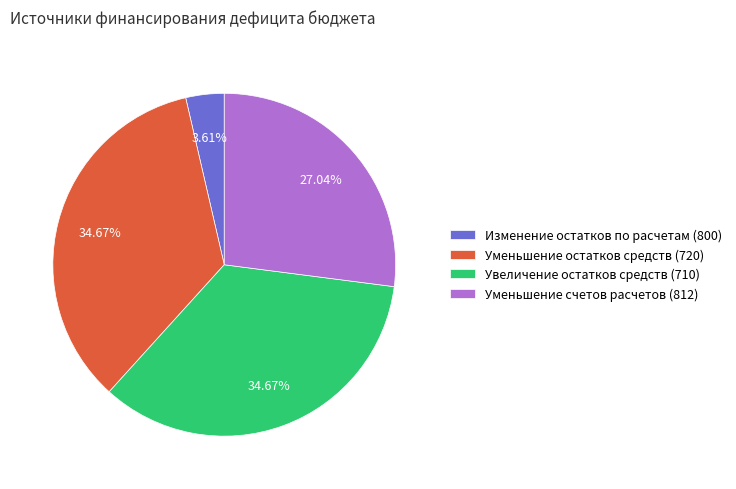

What is the ratio of the value at Уменьшение остатков средств (720) to the value at Изменение остатков по расчетам (800)?

9.6